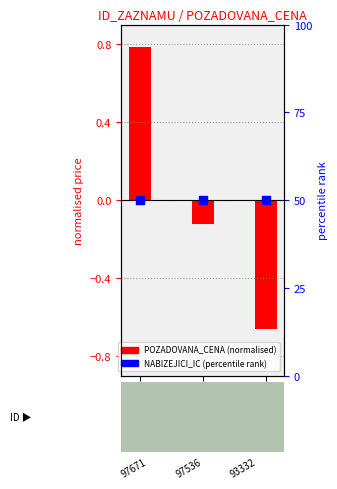

Which series contains the lowest Y value?

POZADOVANA_CENA (normalised)